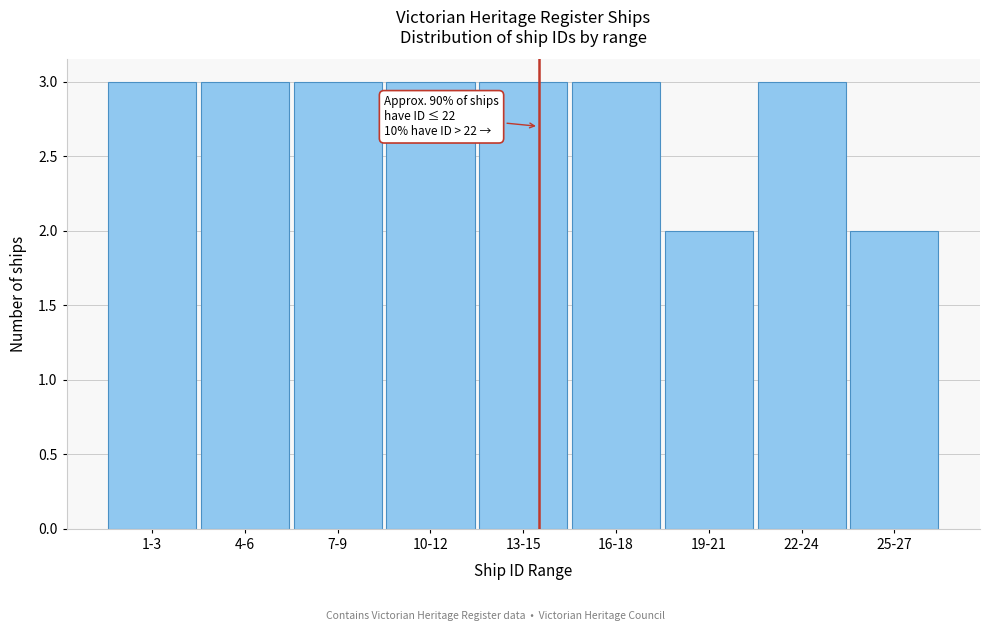

Reading left to right, transcribe all the data shown in this chart.

3	3	3	3	3	3	2	3	2